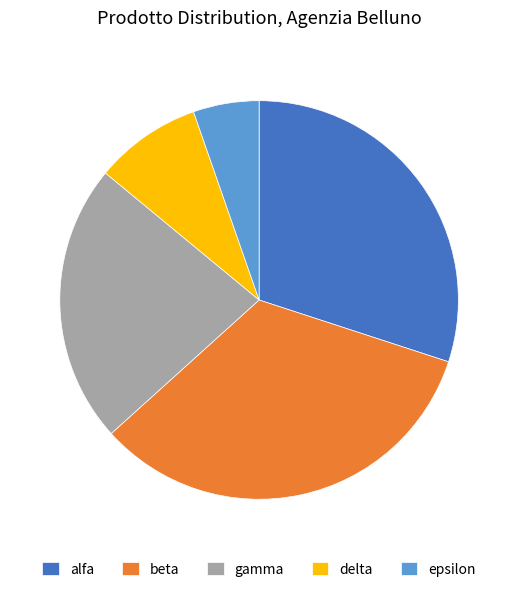

Is there any slice that represents more than half of the pie?

No